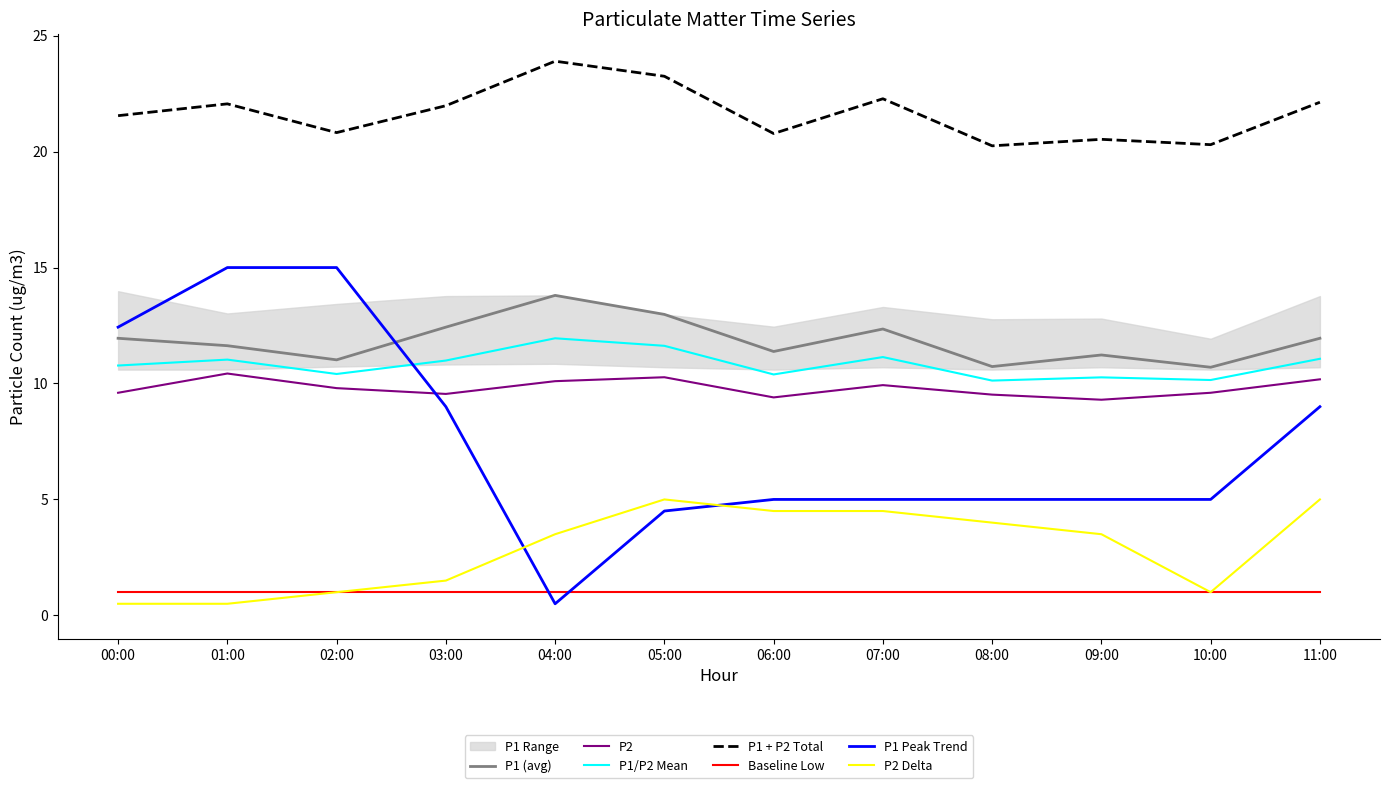

What is the difference between the maximum and minimum values in the P1 series?

3.1